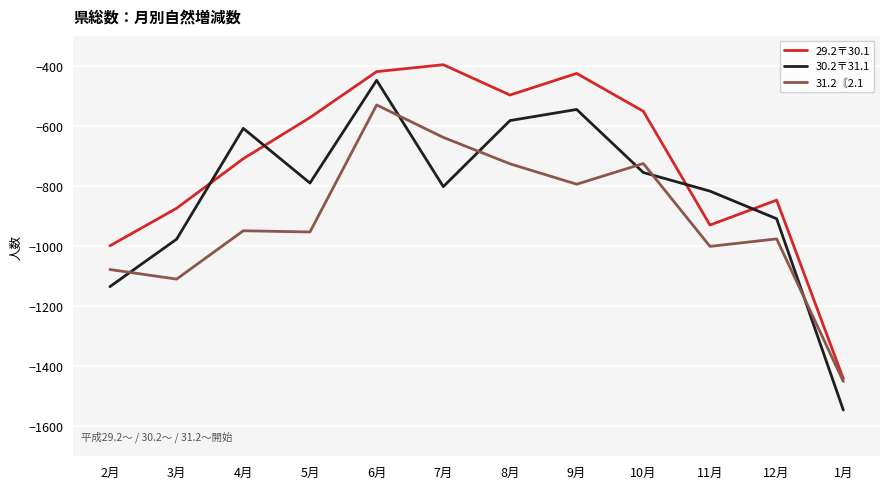

In 30.2〒31.1, how many points are higher than both neighbors (excluding endpoints)?

3